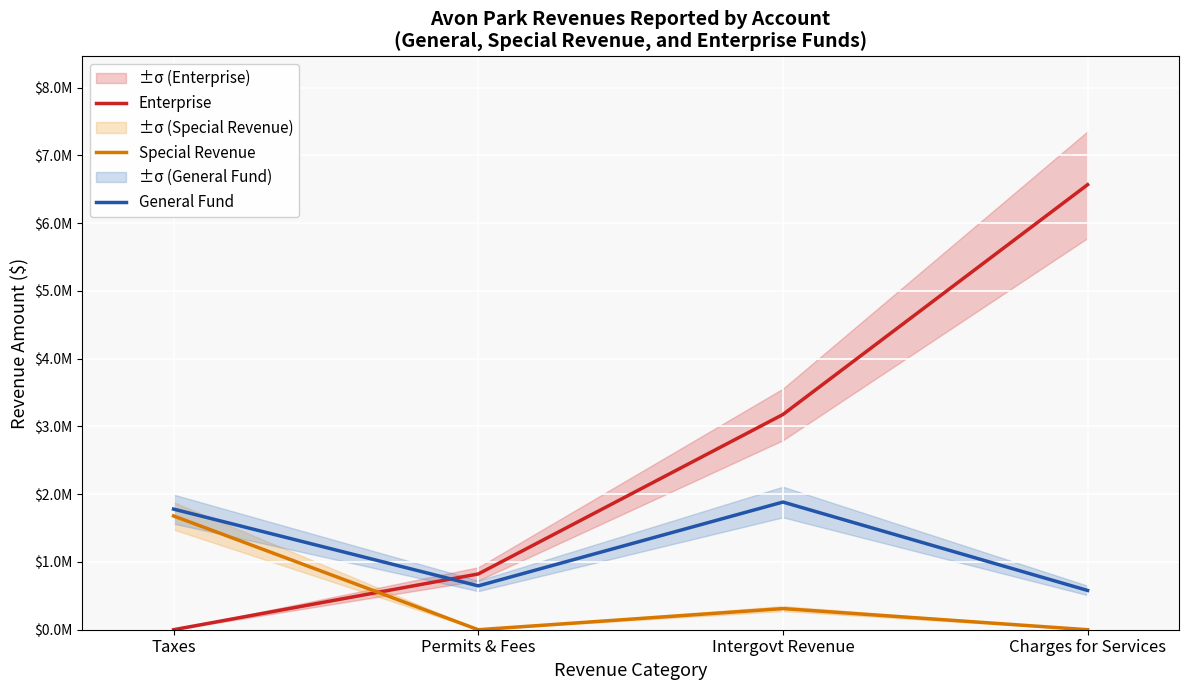

Where is the first local maximum for General Fund?

Intergovt Revenue